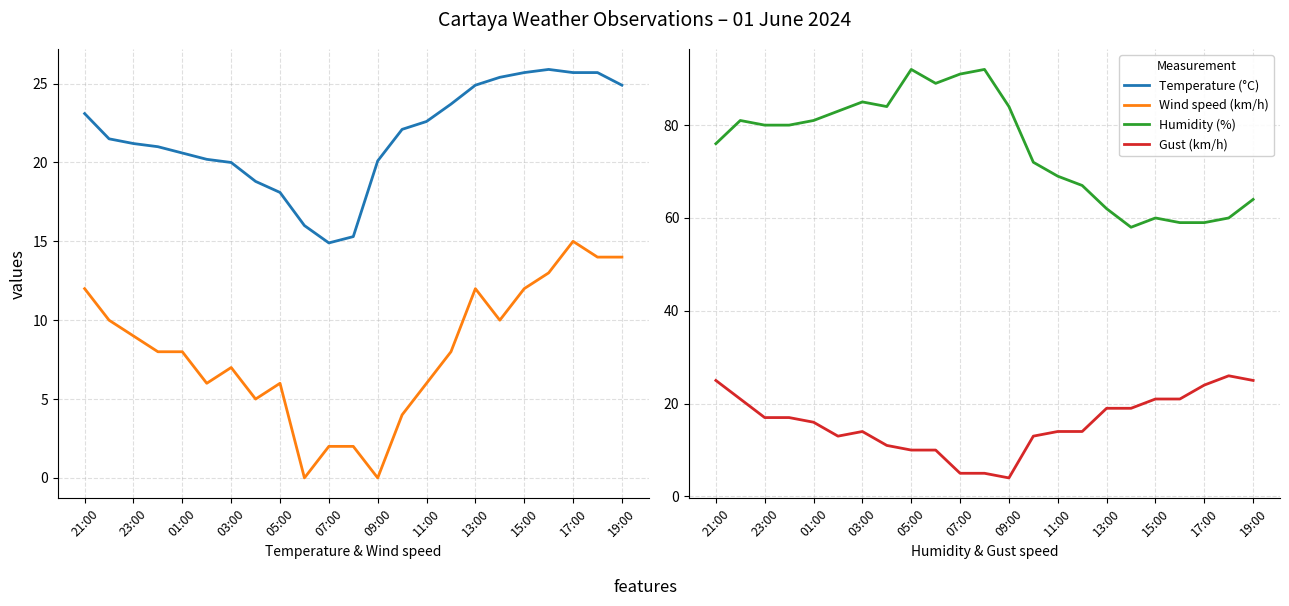

How many data points in Humidity (%) are less than 80?

11